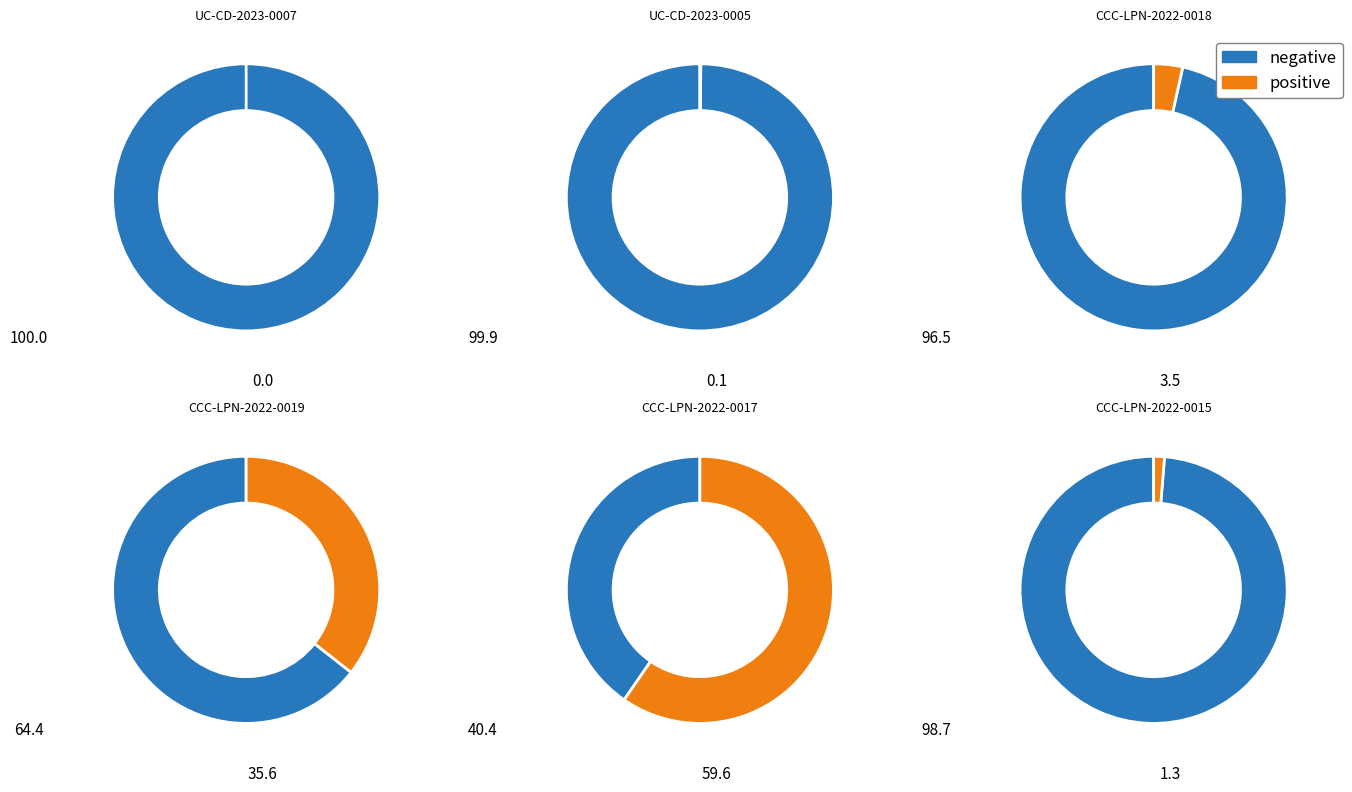

Approximately how many times larger is the value at EDENORTE-CCC-LPN-2022-0017 compared to EDENORTE-CCC-LPN-2022-0015?

47.6